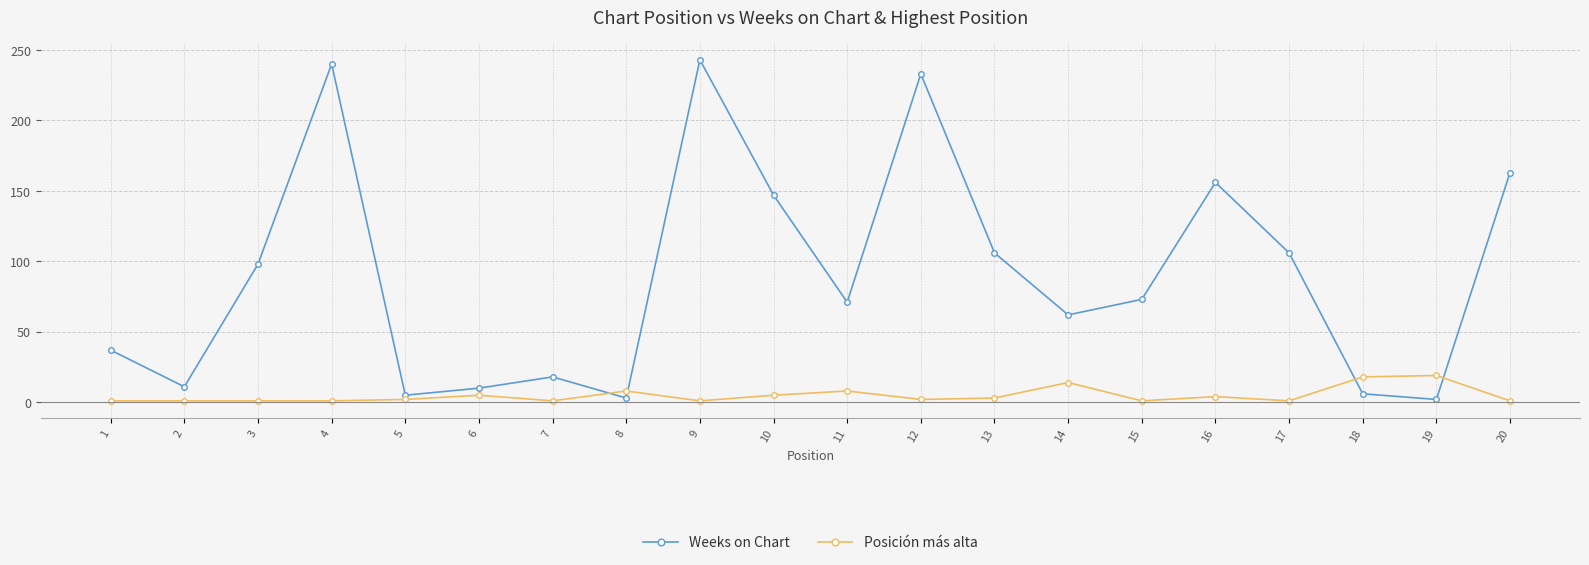

At how many categories does at least one series exceed 46?

12